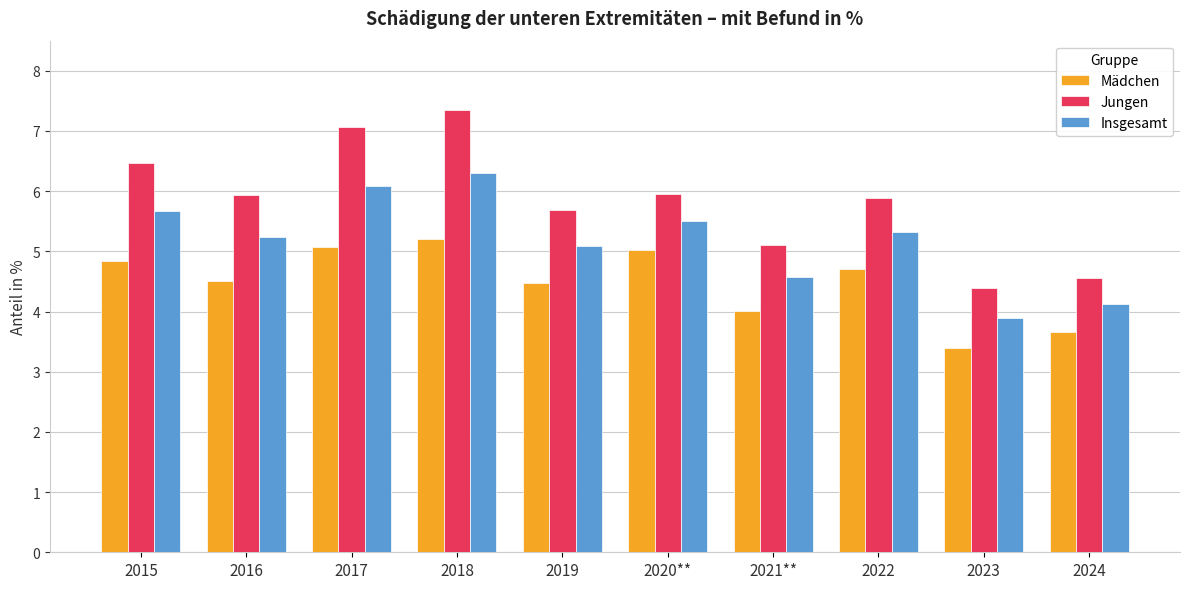

How many values in the Insgesamt series exceed 5?

7